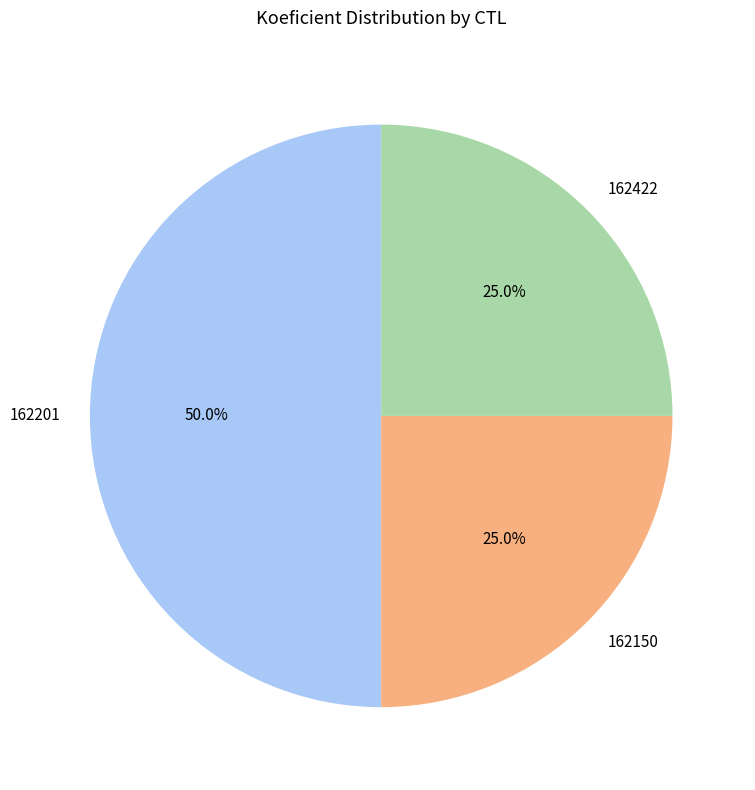

To the nearest percent, what is the difference between the largest and smallest slice percentages?

25%